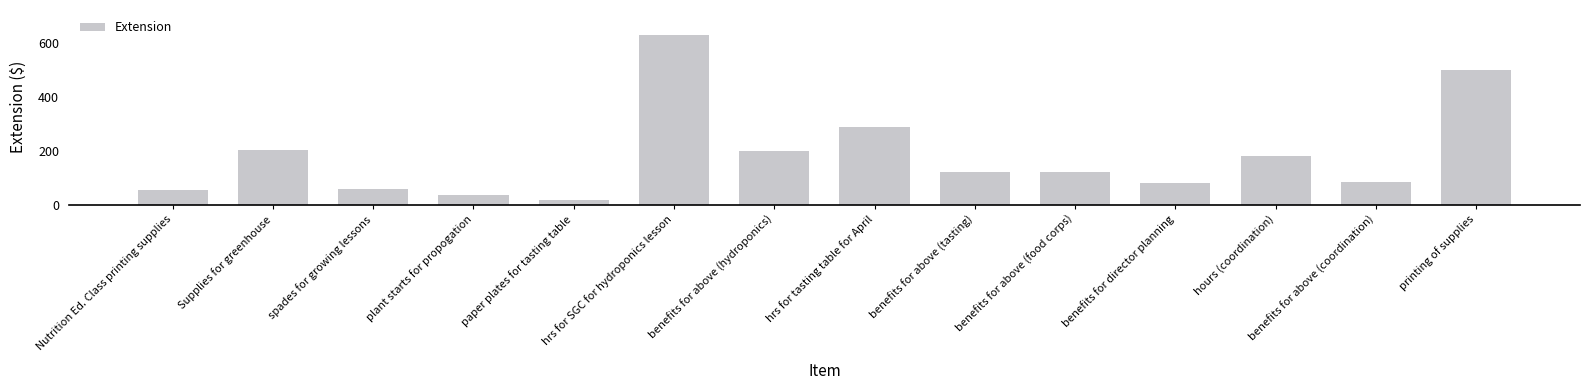

Does the chart contain any negative values?

No